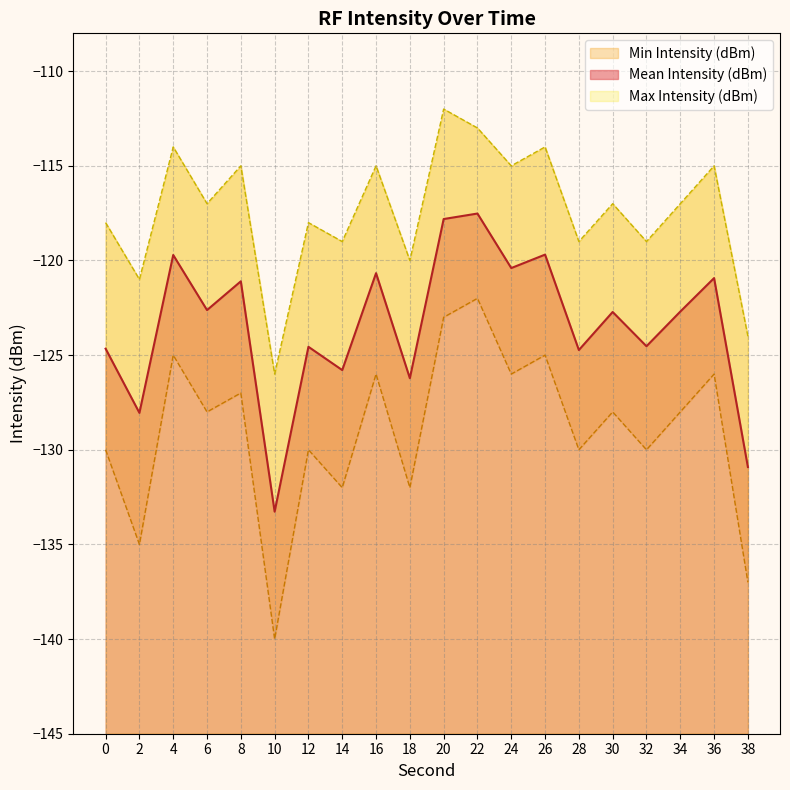

In Min Intensity (dBm), how many points are higher than both neighbors (excluding endpoints)?

8